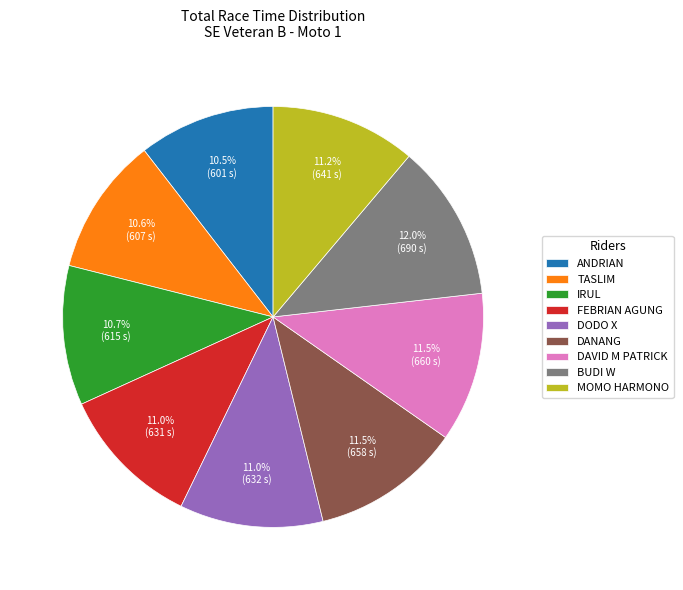

To the nearest percent, what is the average slice percentage?

11%